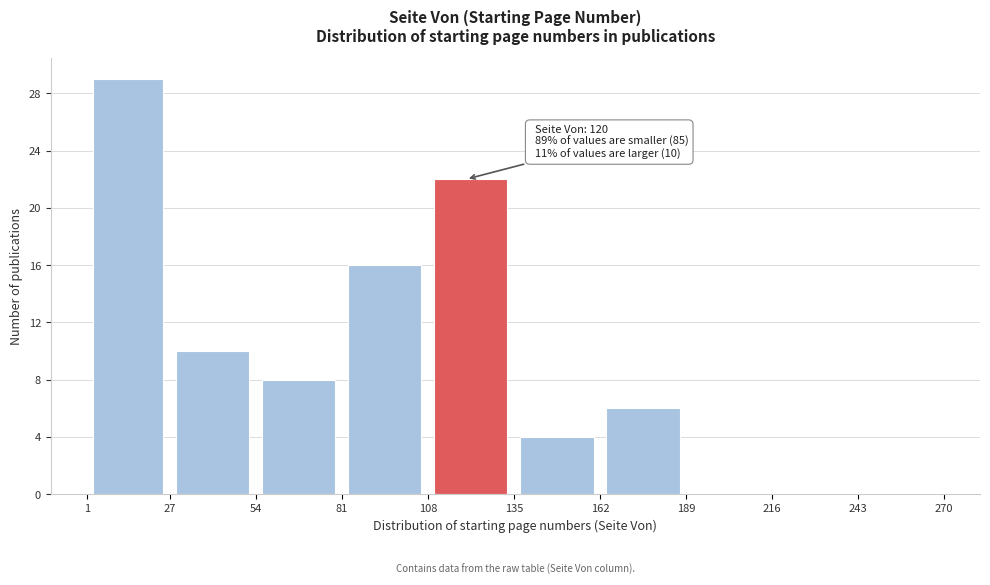

Which range on the x-axis has the tallest bar?

1 to 27